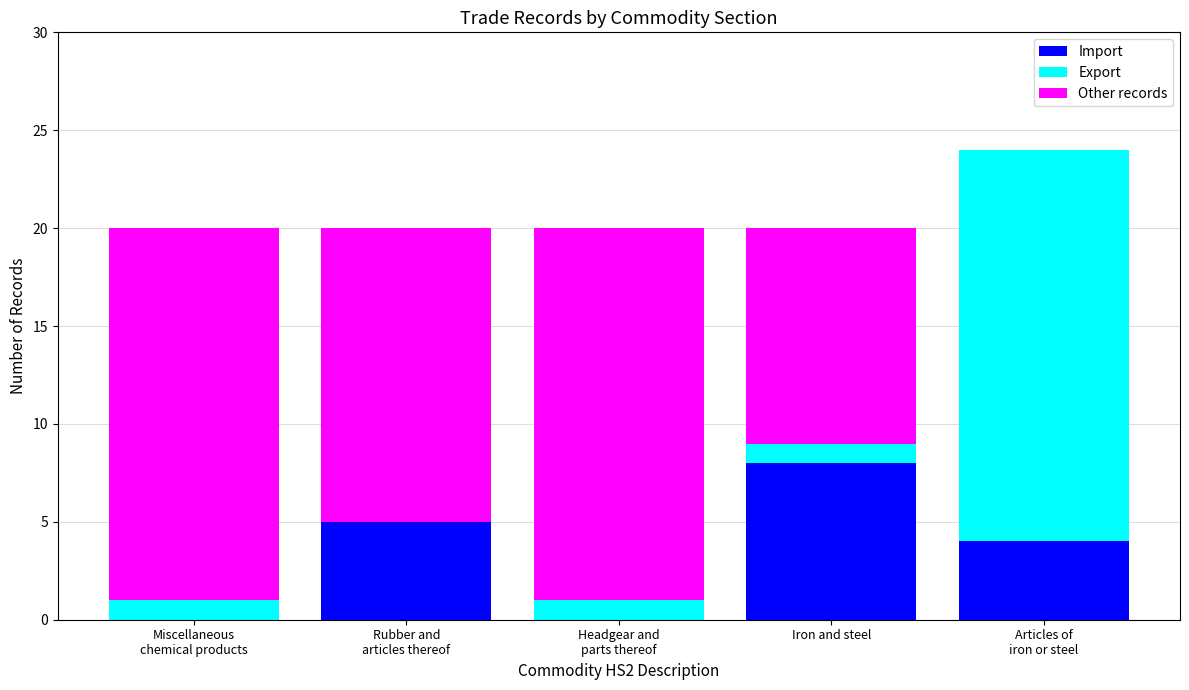

What is the maximum value for Import?

8